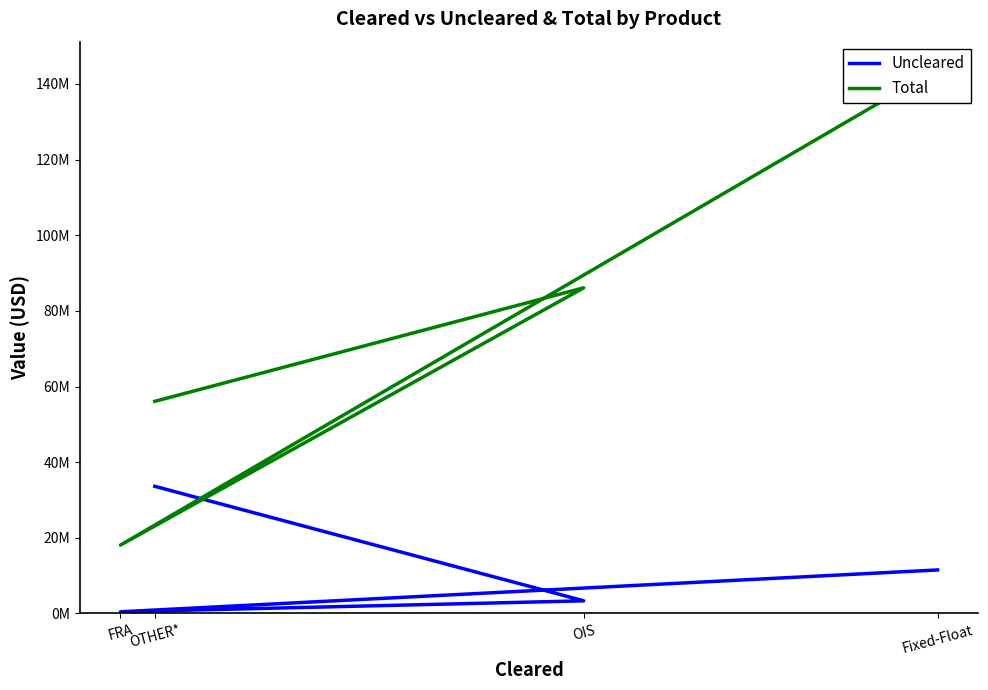

Which series has the widest spread of values?

Total